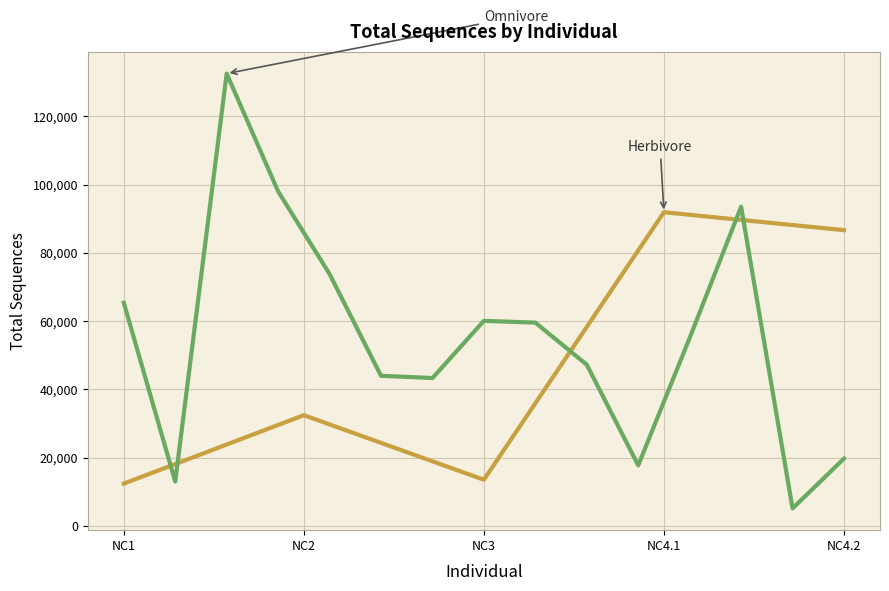

Is this an area chart (filled region under the line)?

No